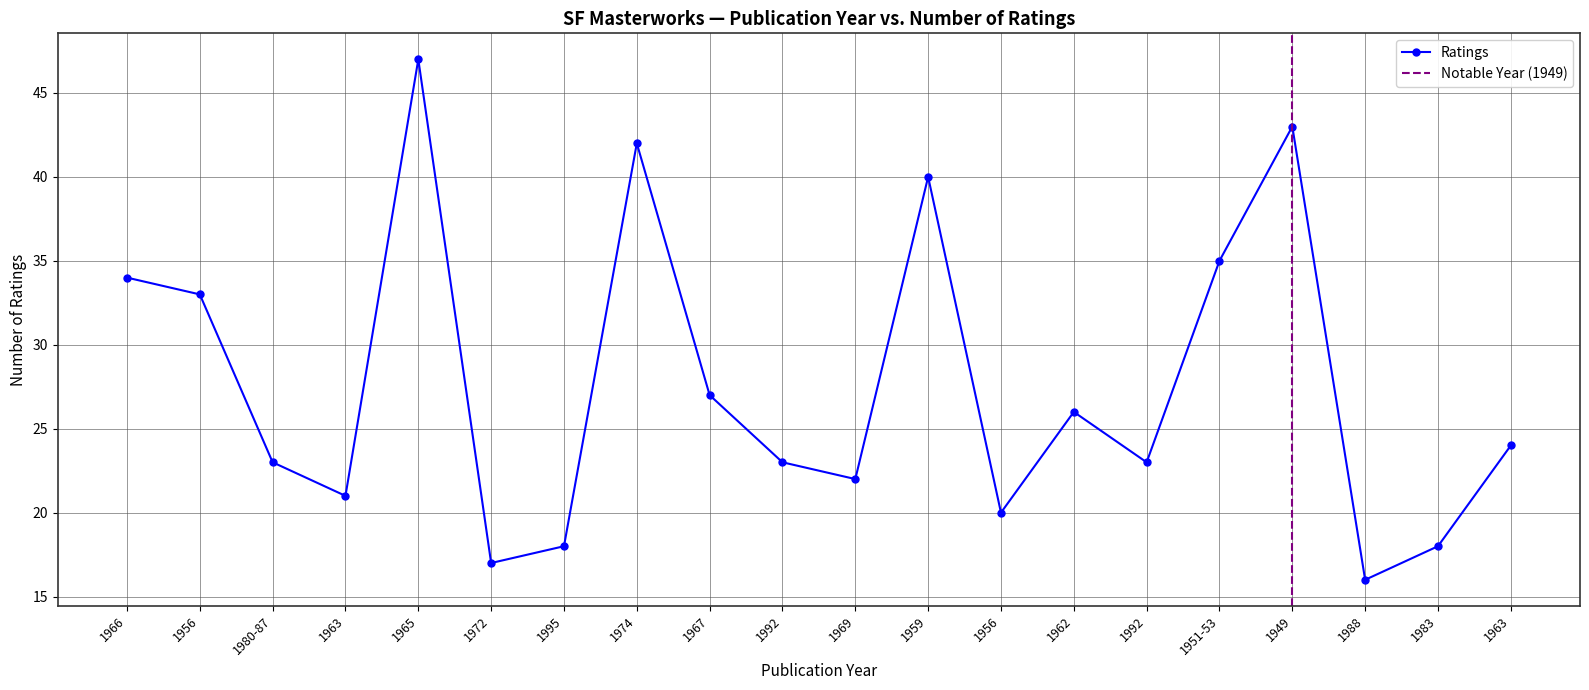

What is the maximum value shown in the chart?

47